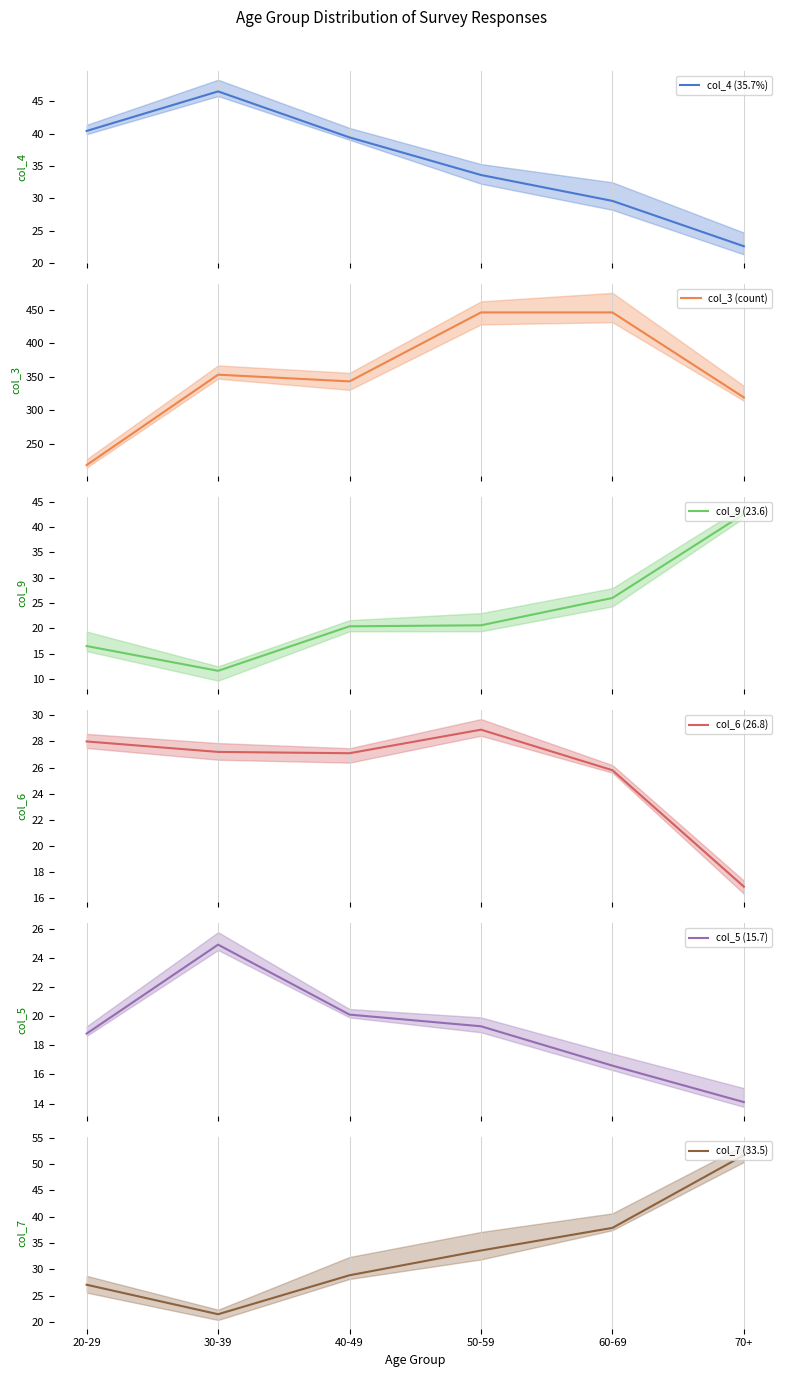

True or false: col_3 (count) mean and col_4 (35.7%) mean cross at least once.

False